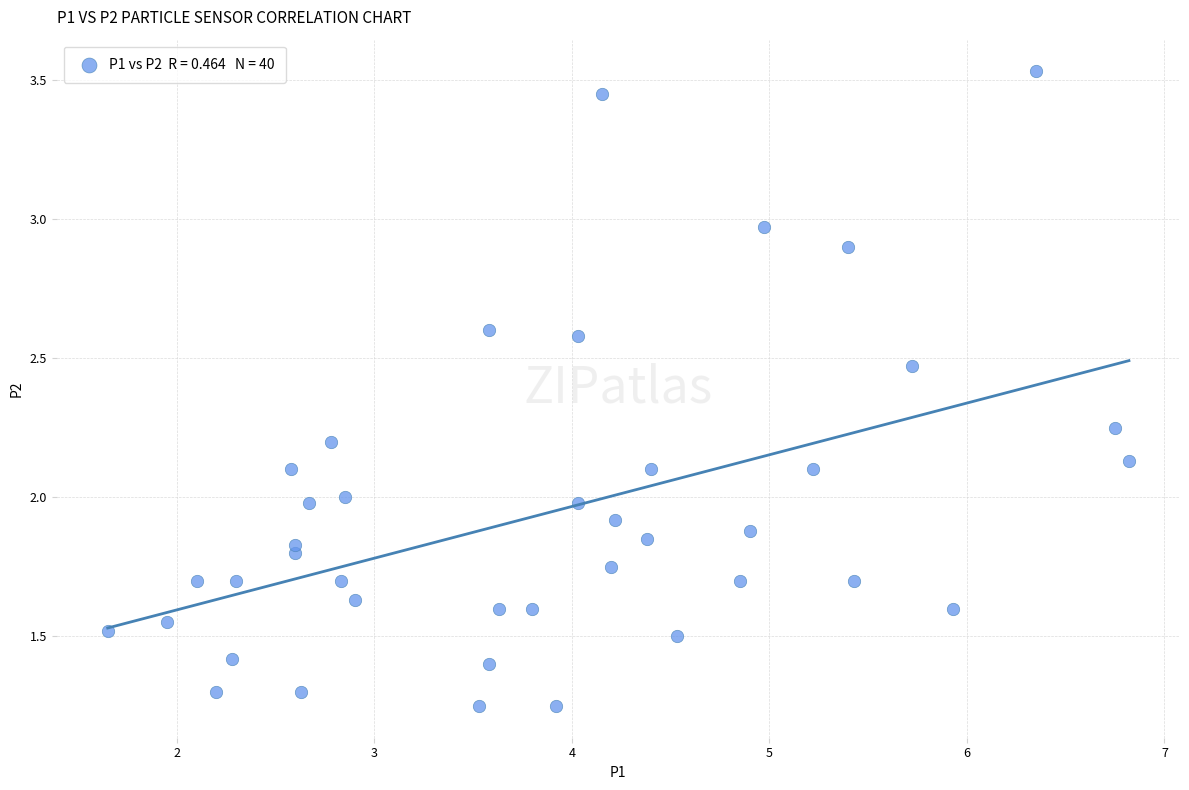

What is the range of X values (max minus min)?

5.2